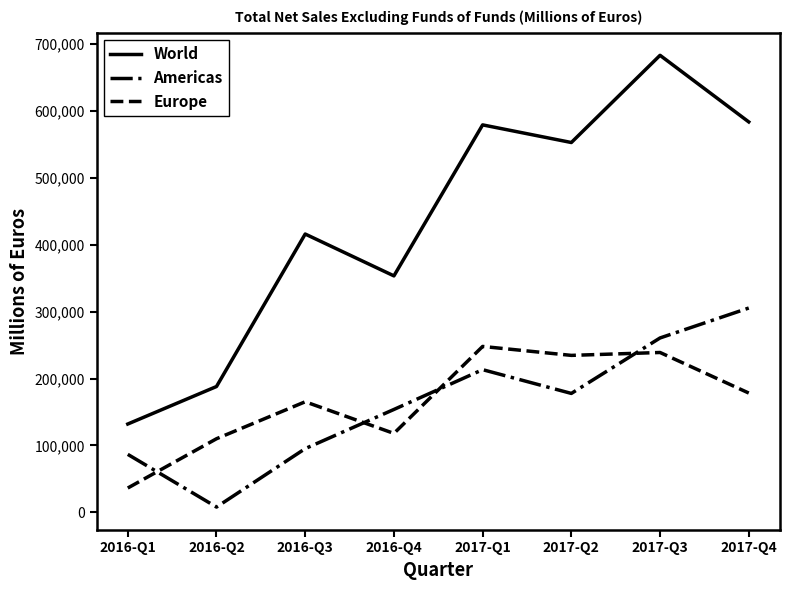

Reading left to right, list all the values displayed in this chart.

World: 131987	188034	415933	353391	579077	552725	683062	583506
Americas: 86632	7882	95196	153747	213231	177713	260617	305346
Europe: 36331	109968	165243	117940	247931	234568	238900	178281